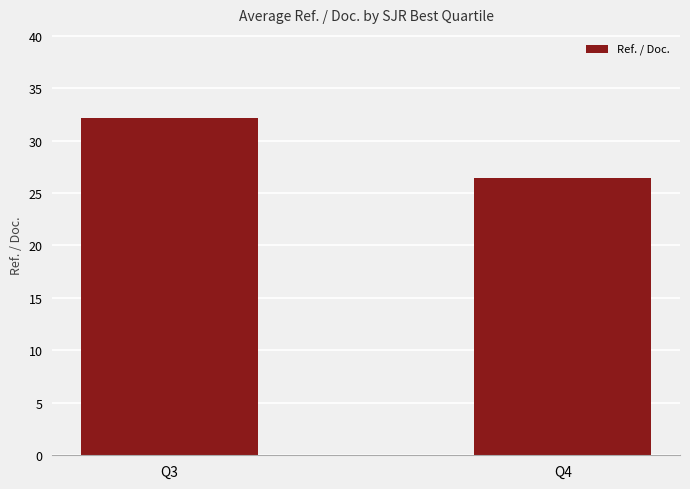

Does the chart contain any negative values?

No